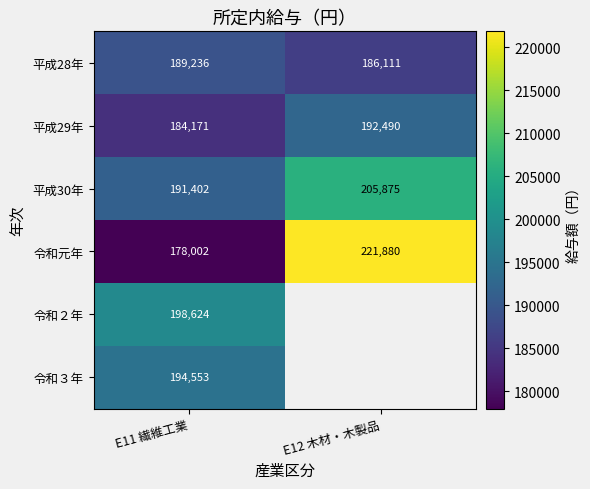

At how many categories does at least one series exceed 205446?

1